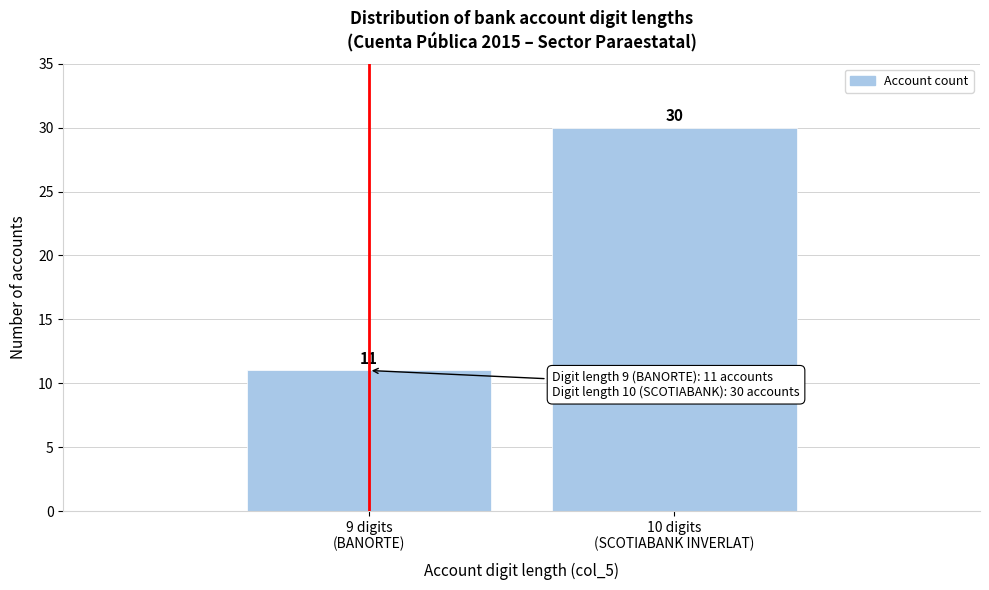

Reading right to left, list all the values displayed in this chart.

30	11